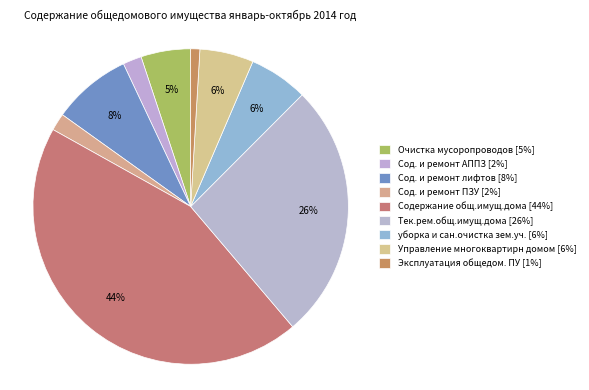

How many slices are in this pie chart?

9